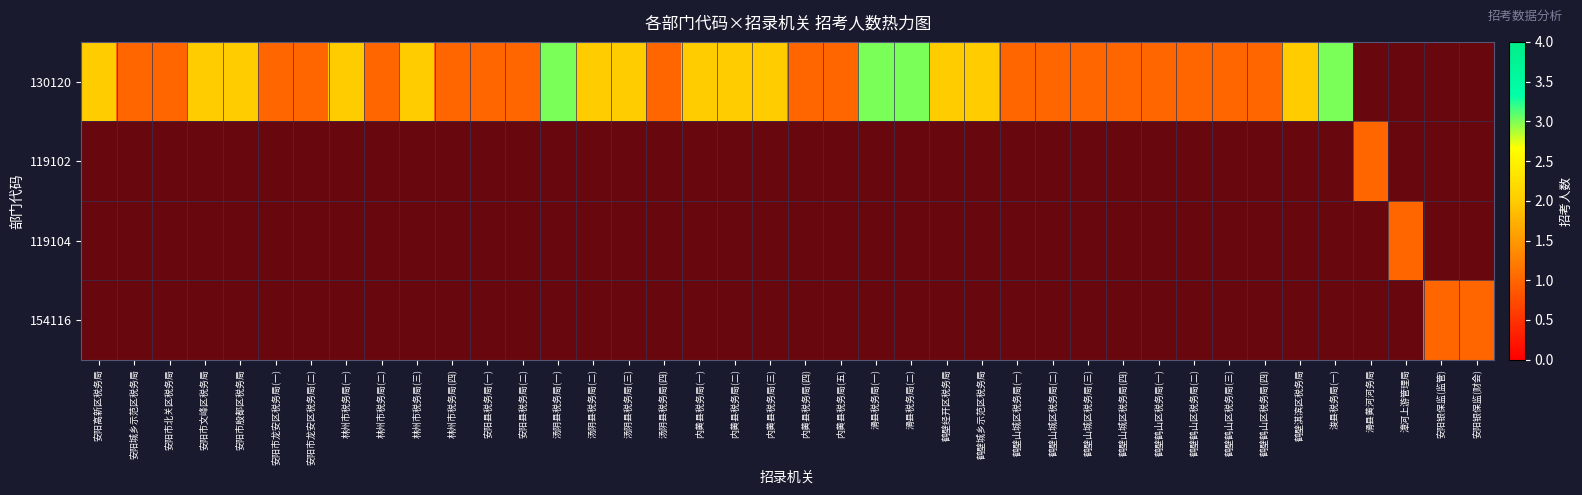

The 130120 series shows 2 at 内黄县税务局(四). True or false?

False